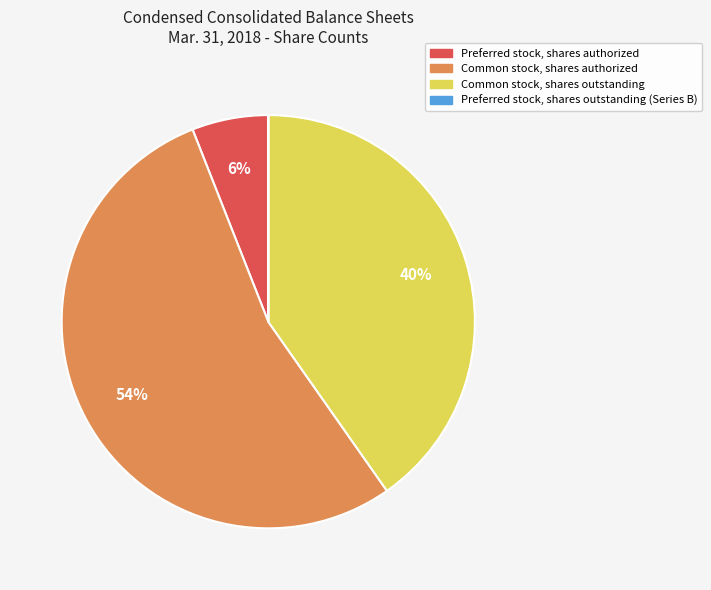

Which category has the biggest portion of the pie?

Common stock, shares authorized